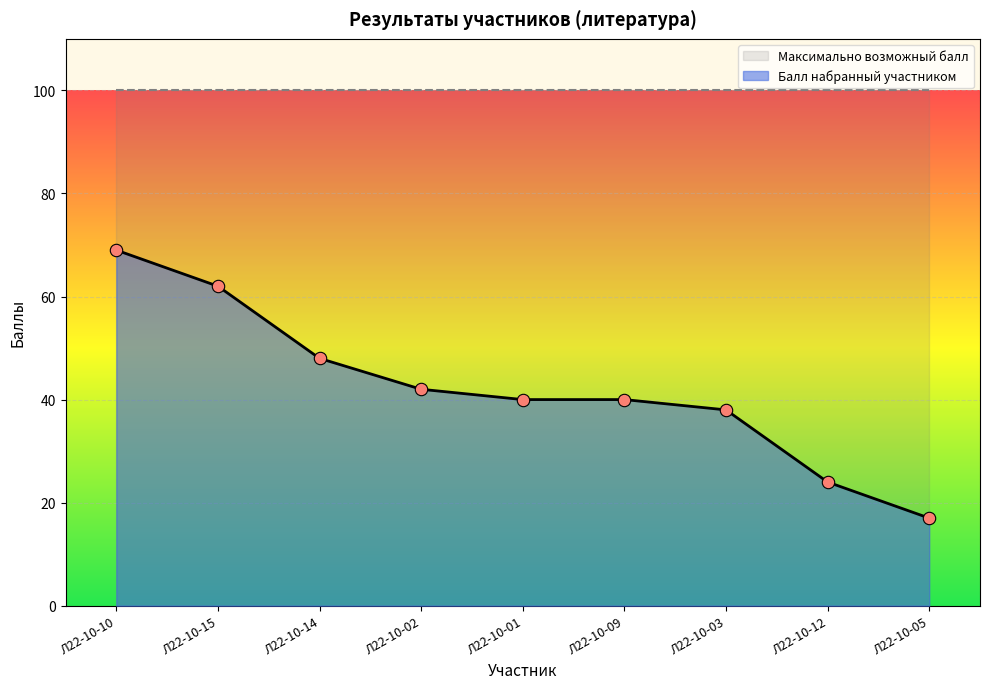

What is the change in value from Л22-10-10 to Л22-10-09?

-29